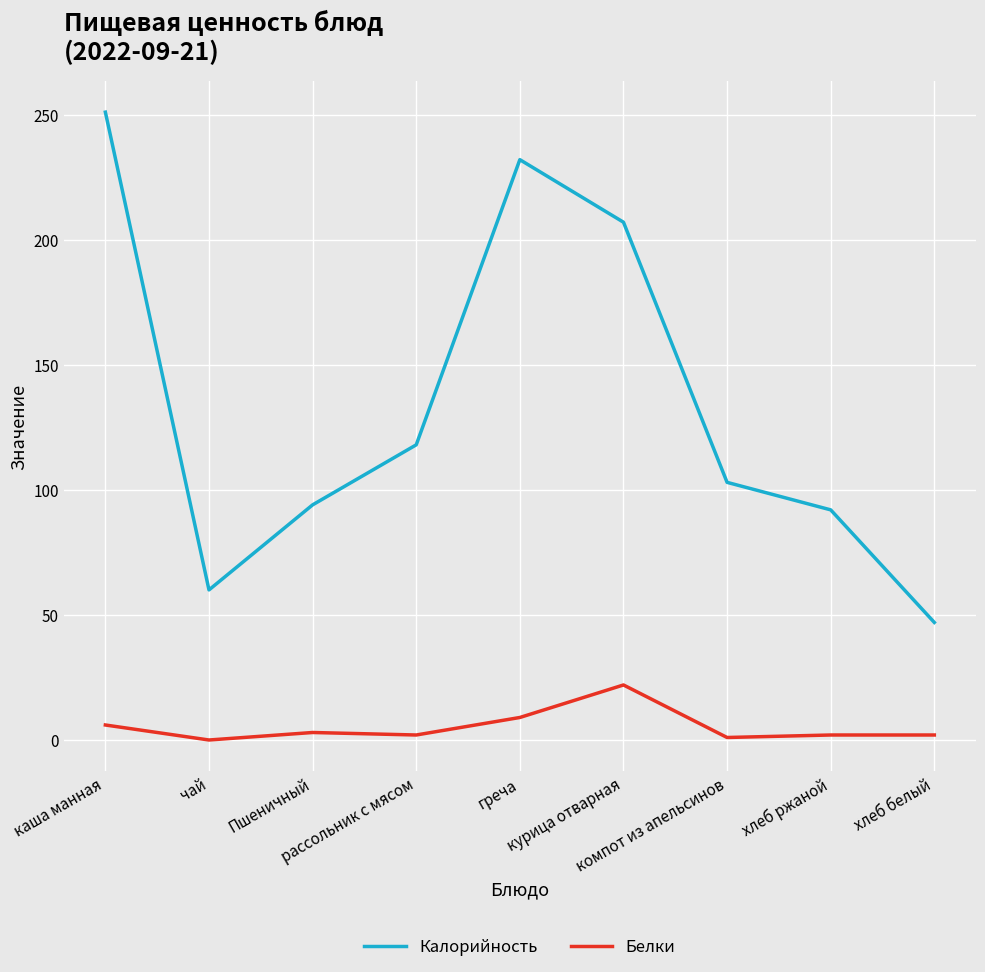

True or false: Белки and Калорийность intersect in this chart.

False